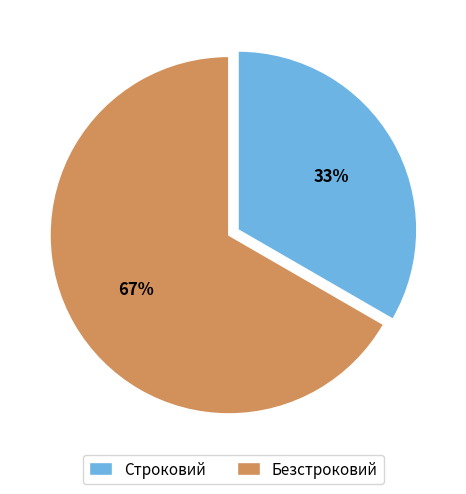

To the nearest percent, what is the combined percentage of Безстроковий and Строковий?

100%